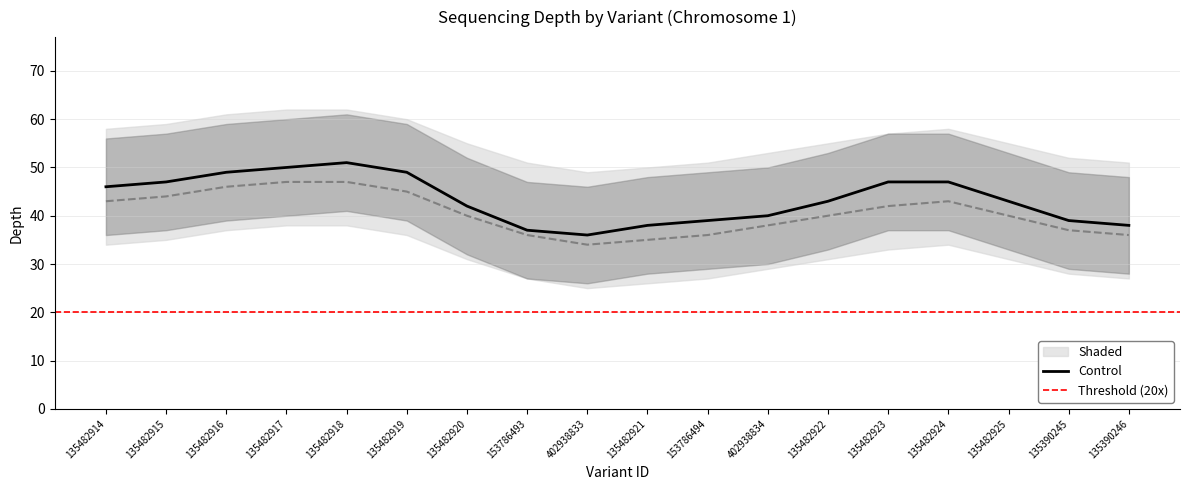

What is the minimum value for Control?

36